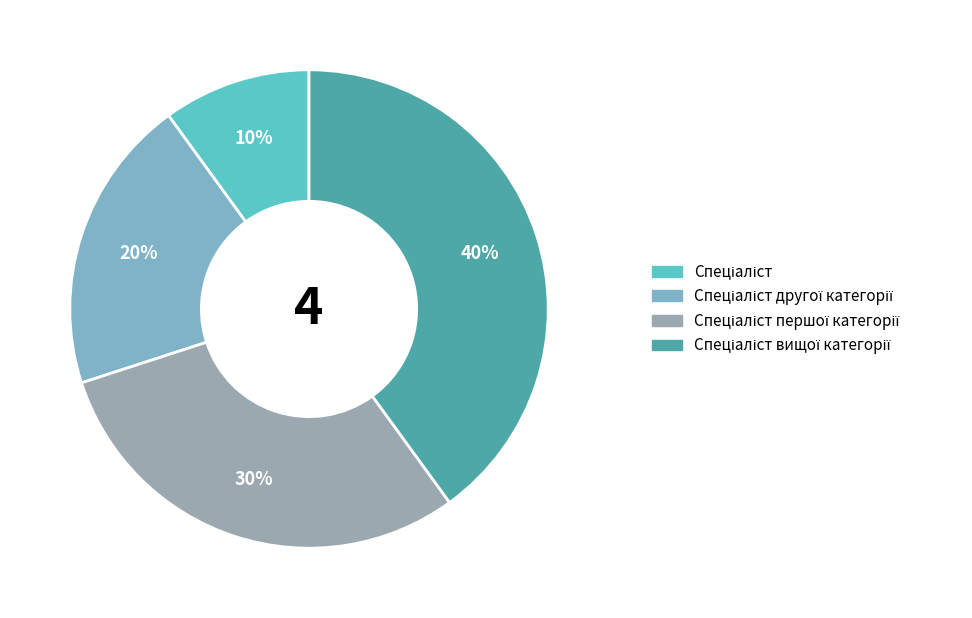

Count the number of slices in the pie.

4